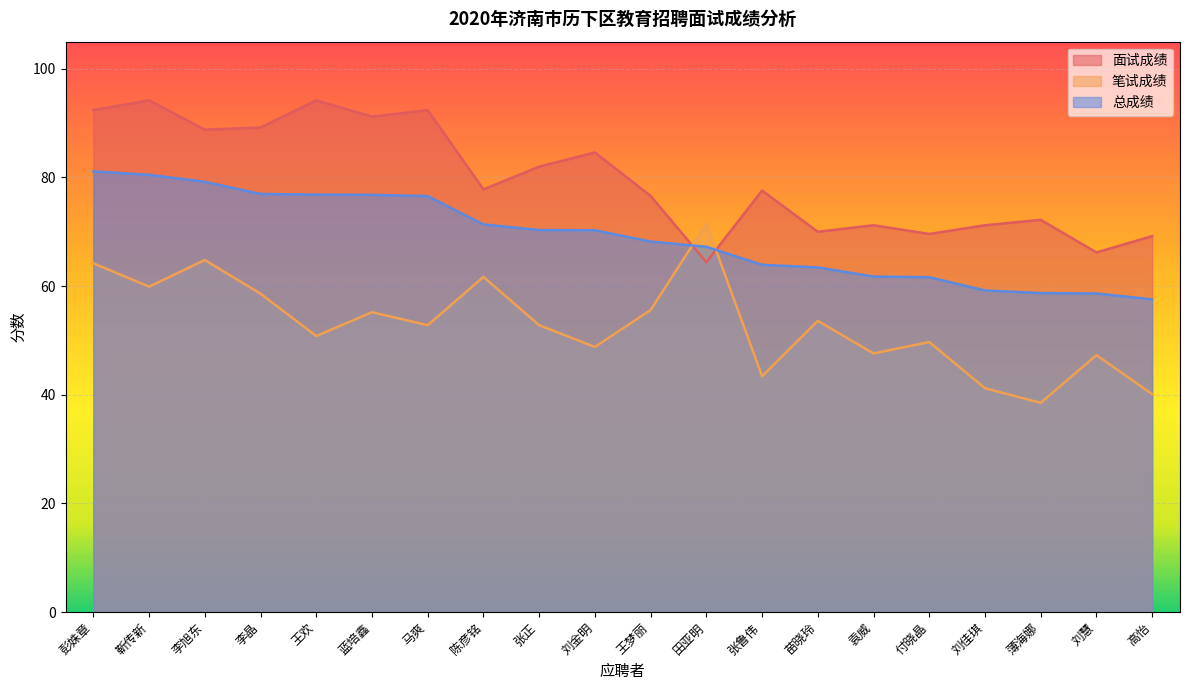

Between 陈彦铭 and 张正, which series saw the biggest shift?

笔试成绩